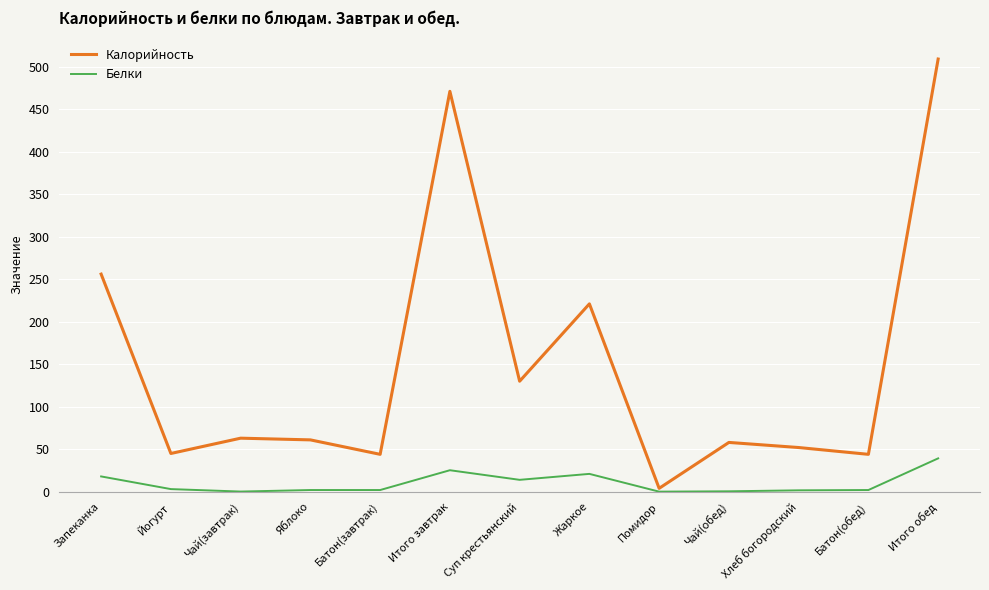

What position from the right is Чай(завтрак)?

11